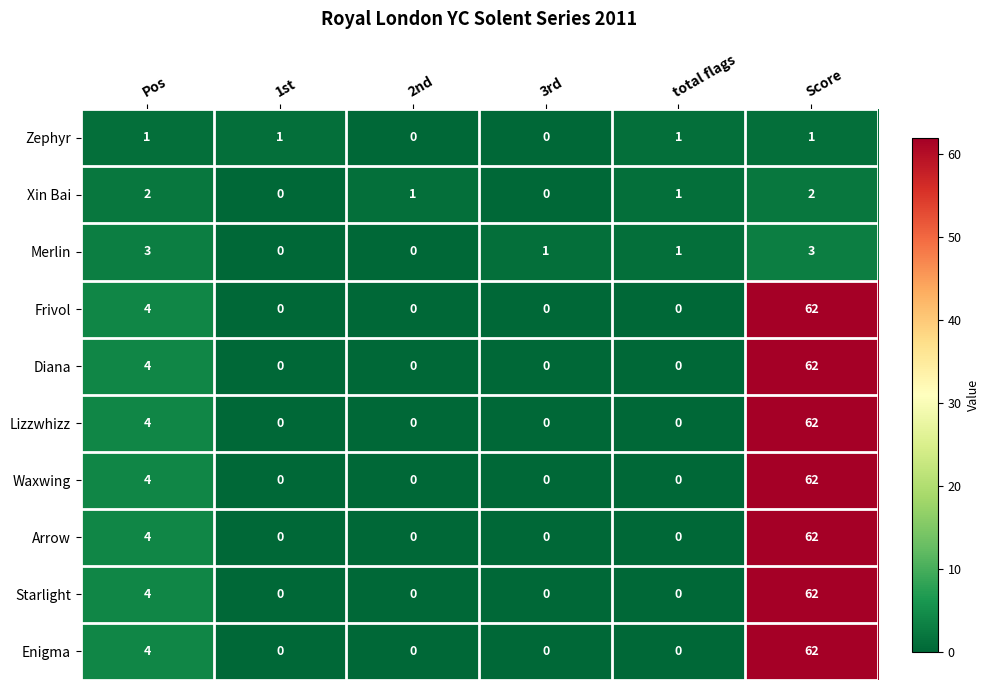

What is the difference between the maximum and second lowest values in the Starlight series?

62